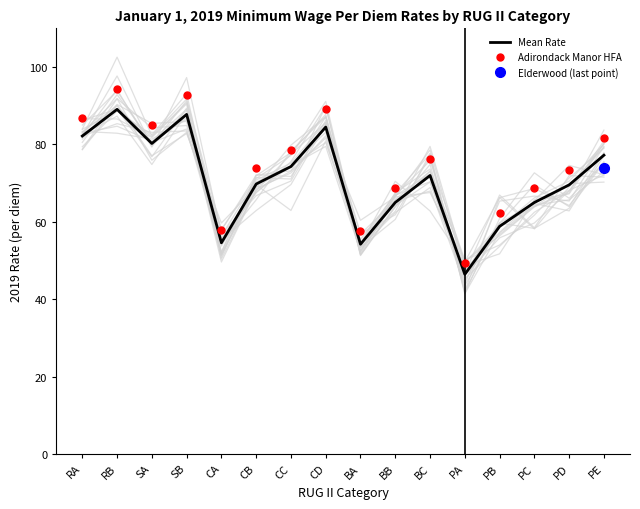

The Mean Rate series shows 131.7 at RB. True or false?

False